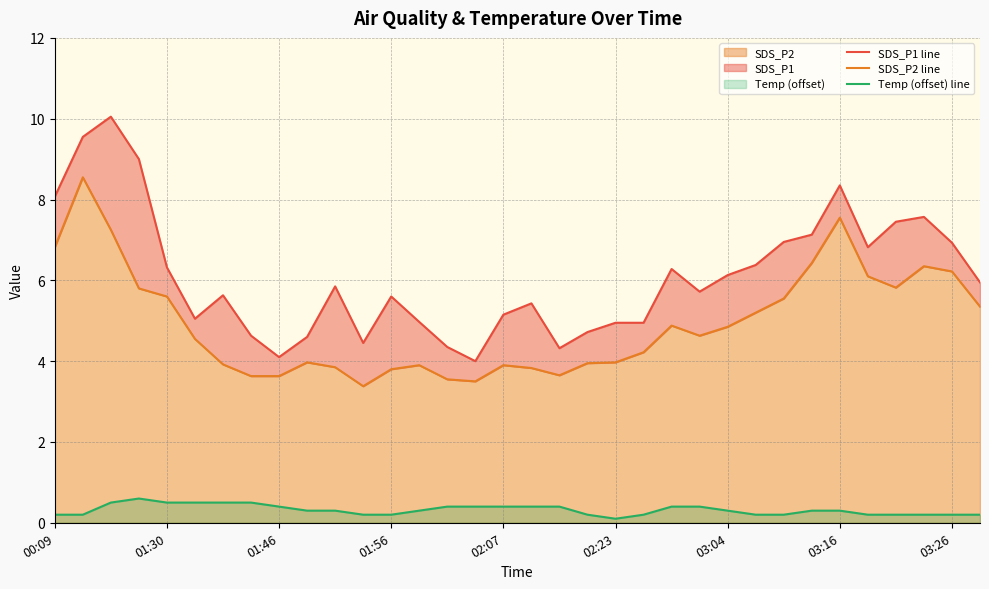

What is the approximate value of SDS_P1 line at 02:07?

5.2